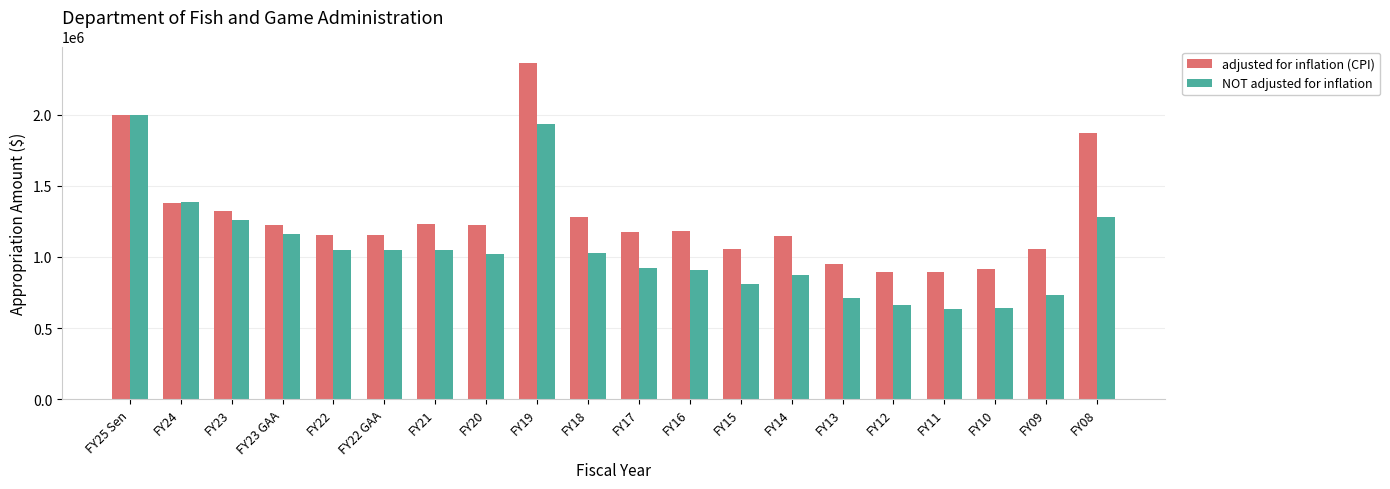

How many data points does each series have?

20